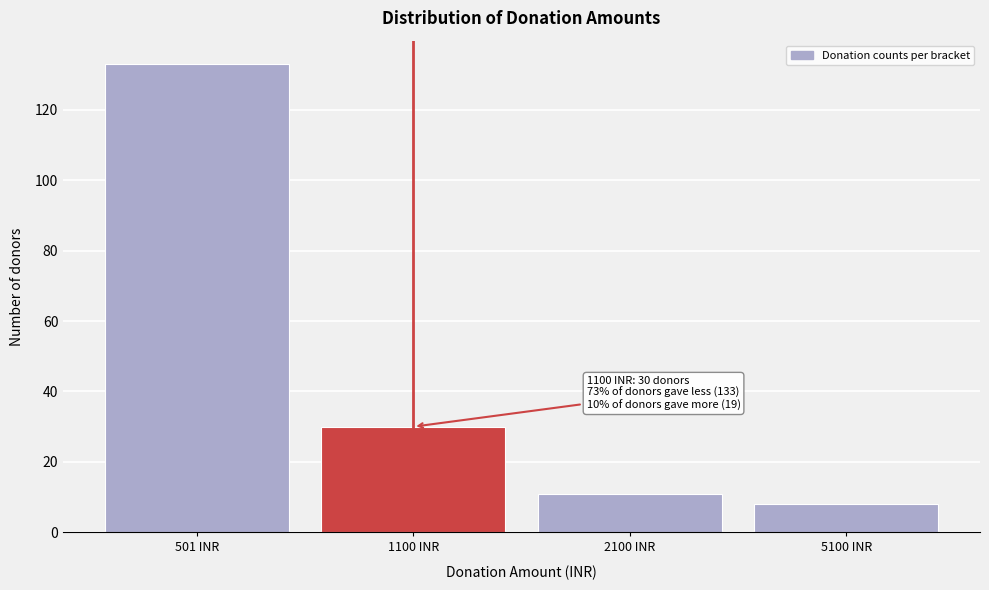

Reading left to right, list all the values displayed in this chart.

501 INR=133	1100 INR=30	2100 INR=11	5100 INR=8